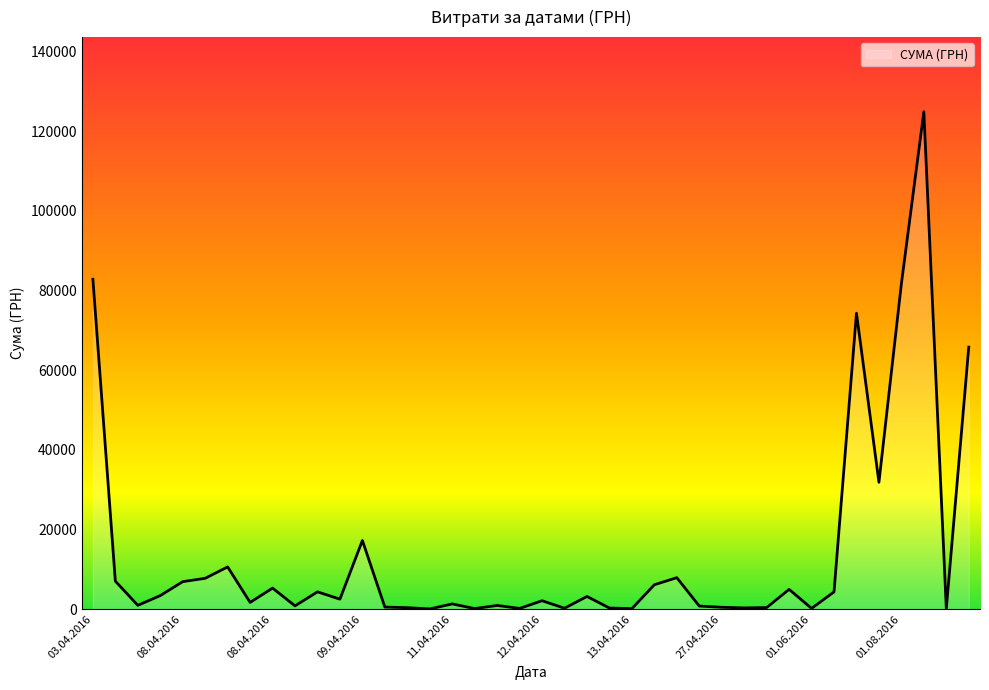

What is the maximum value shown in the chart?

124904.8